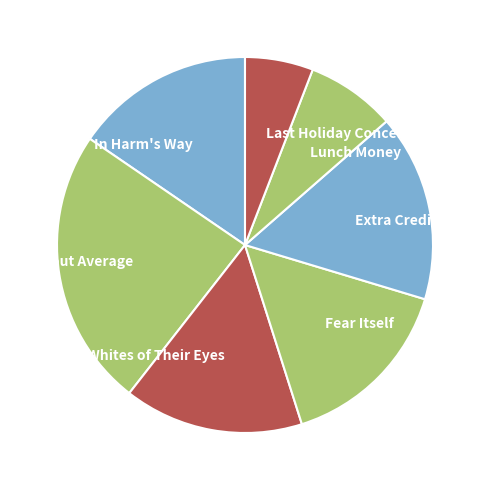

Which slice is the smallest?

Last Holiday Concert